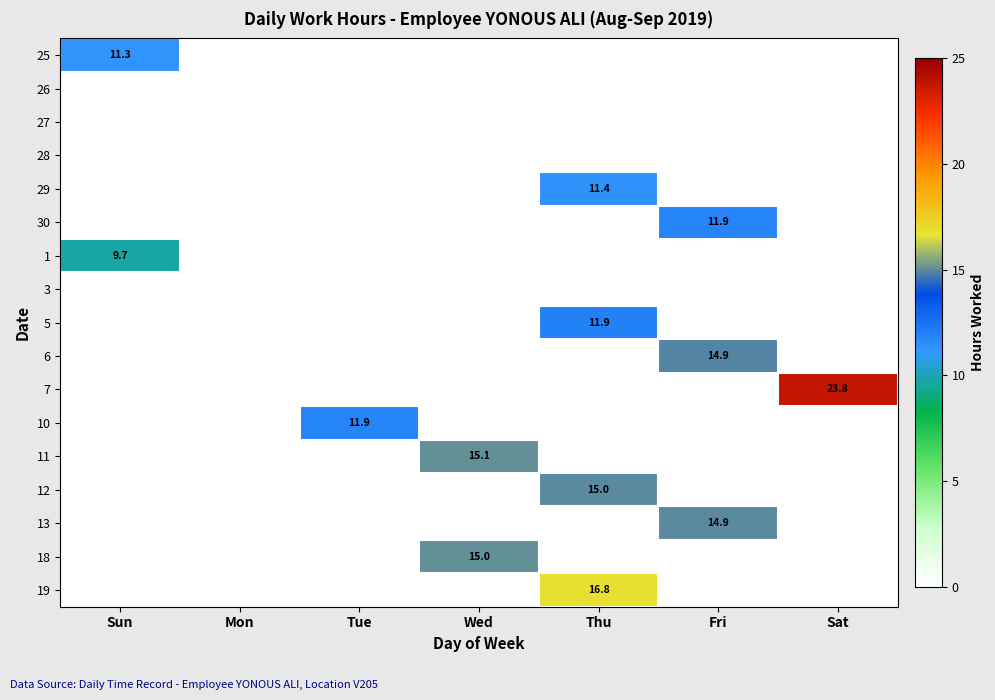

Count the number of data series in this chart.

17